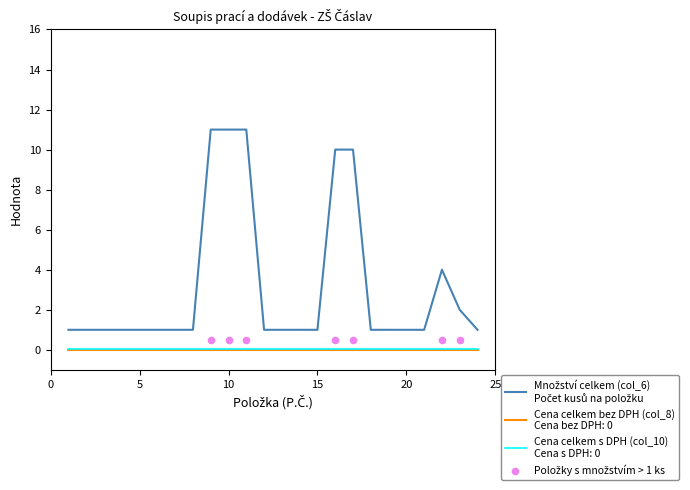

At how many categories does at least one series exceed 0?

24